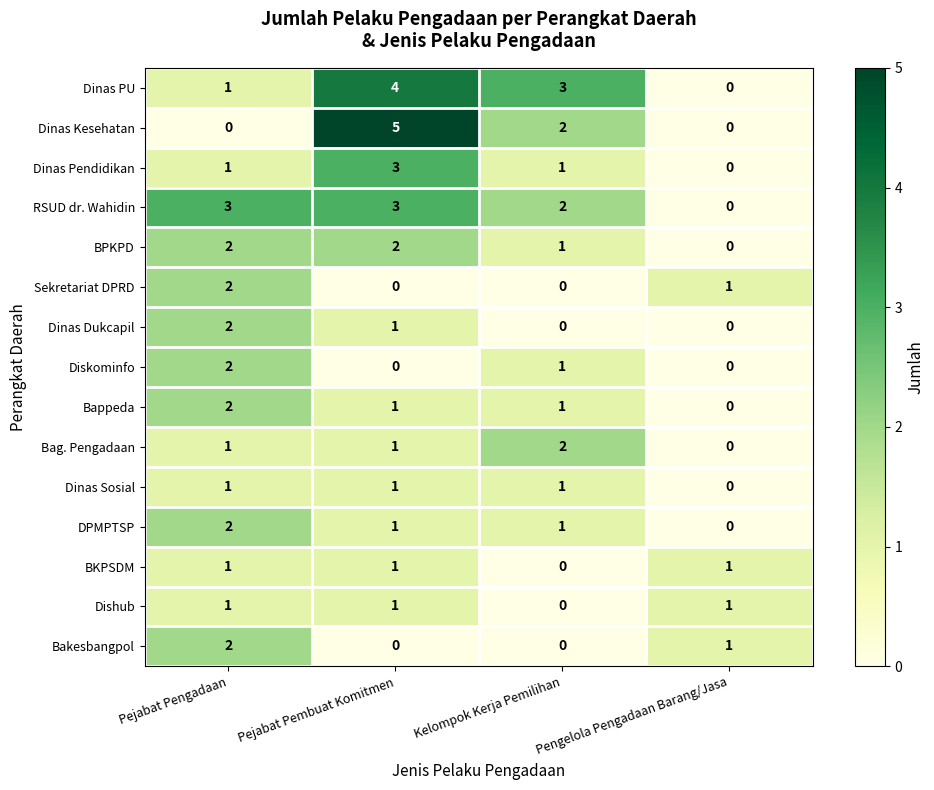

How many distinct data groups are displayed?

15